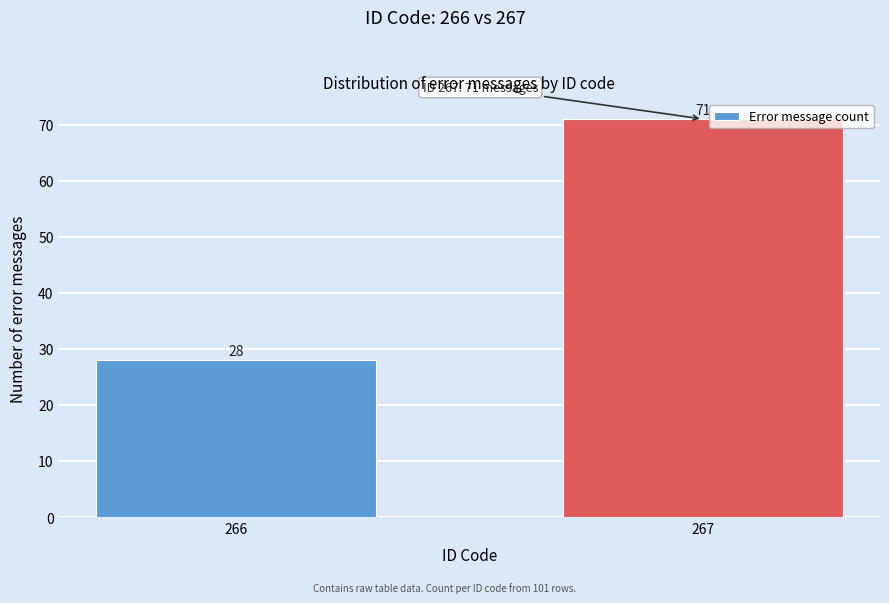

Reading right to left, what are all the values shown in this chart?

71	28